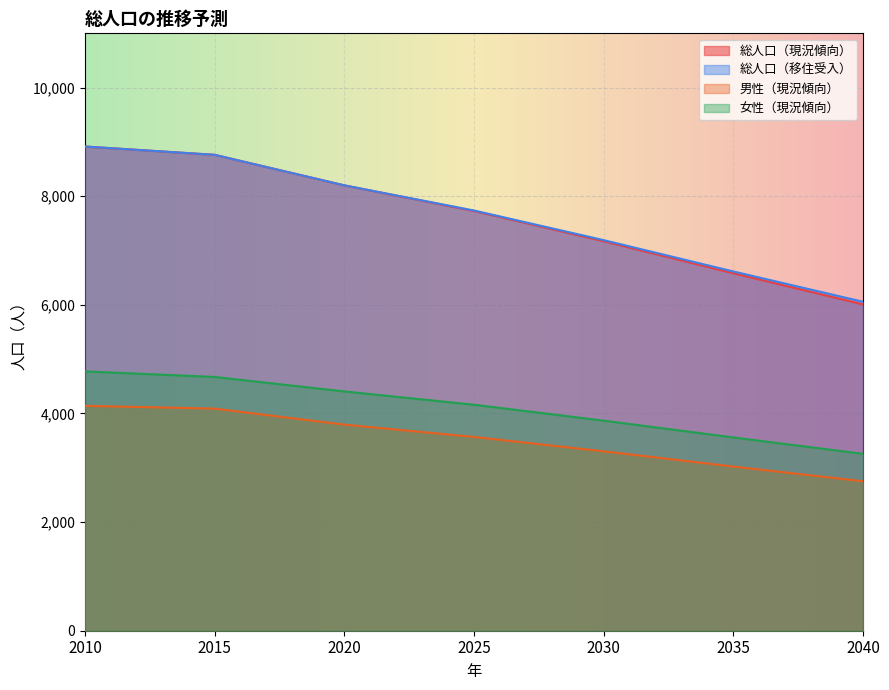

At which label is 総人口（現況傾向） closest to 7462?

2025